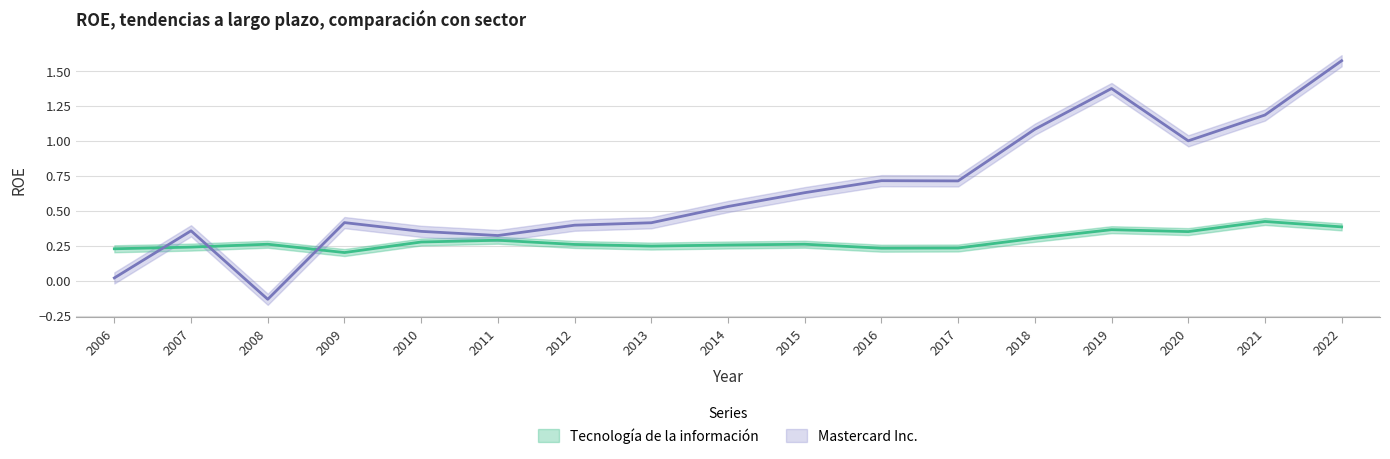

Where does the Mastercard Inc. series first go above 0?

2006